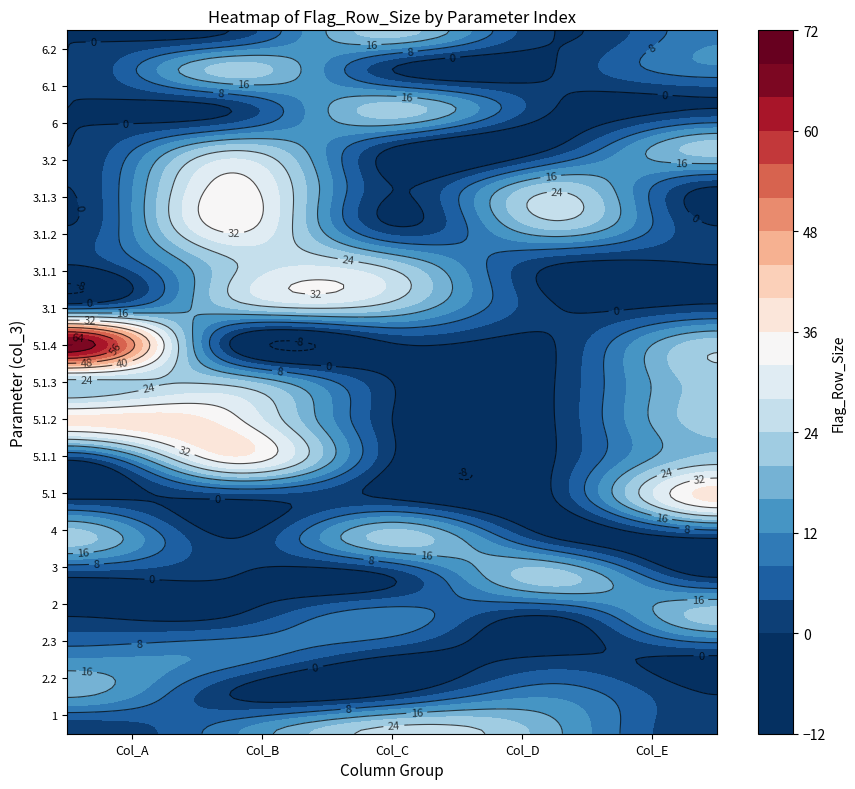

What is the difference between the highest and lowest values at 0?

26